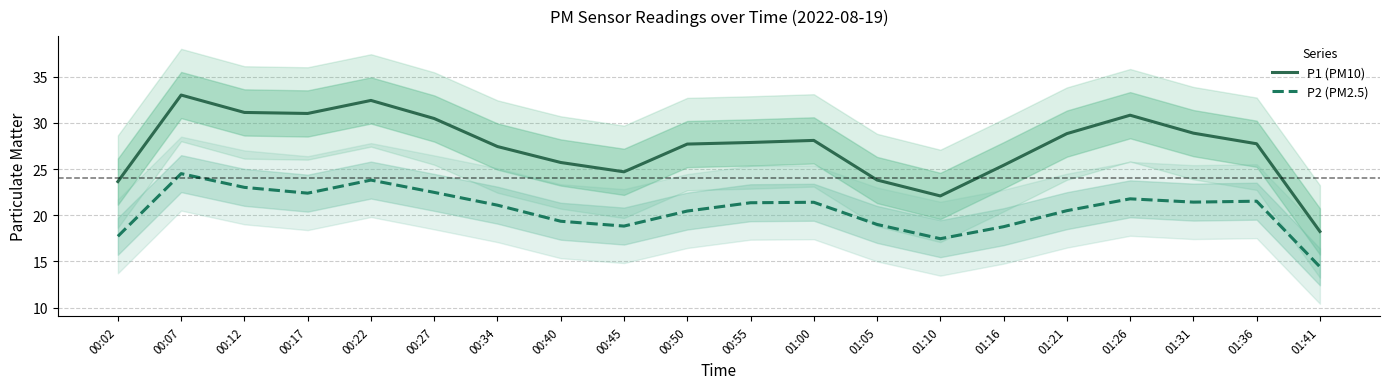

True or false: P2 (PM2.5) has more than 0 points higher than both neighbors.

True